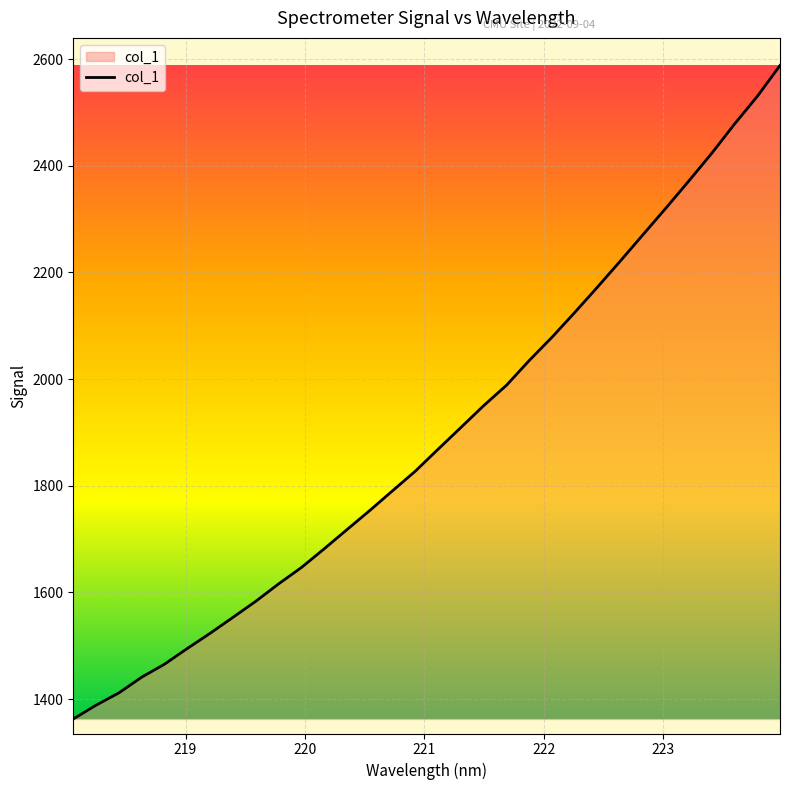

How many values exceed 1868?

16